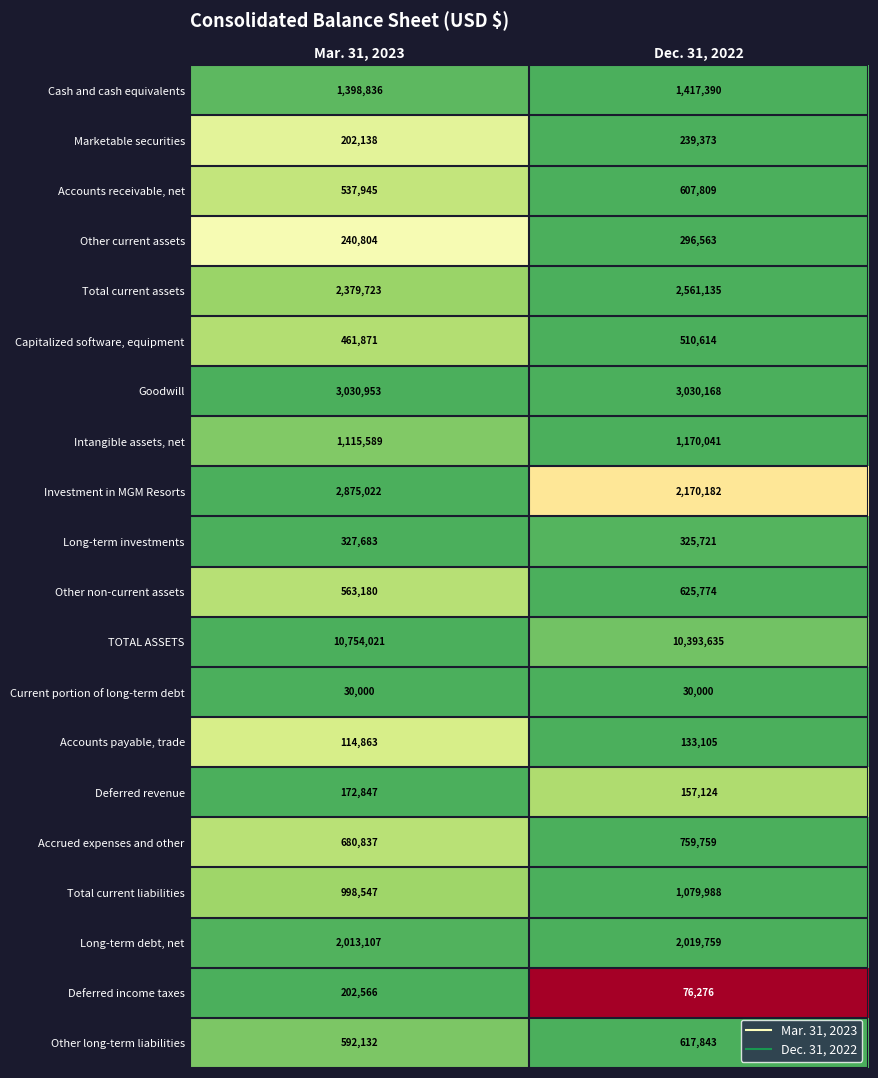

What is the total value across all series at Mar. 31, 2023?

28692664